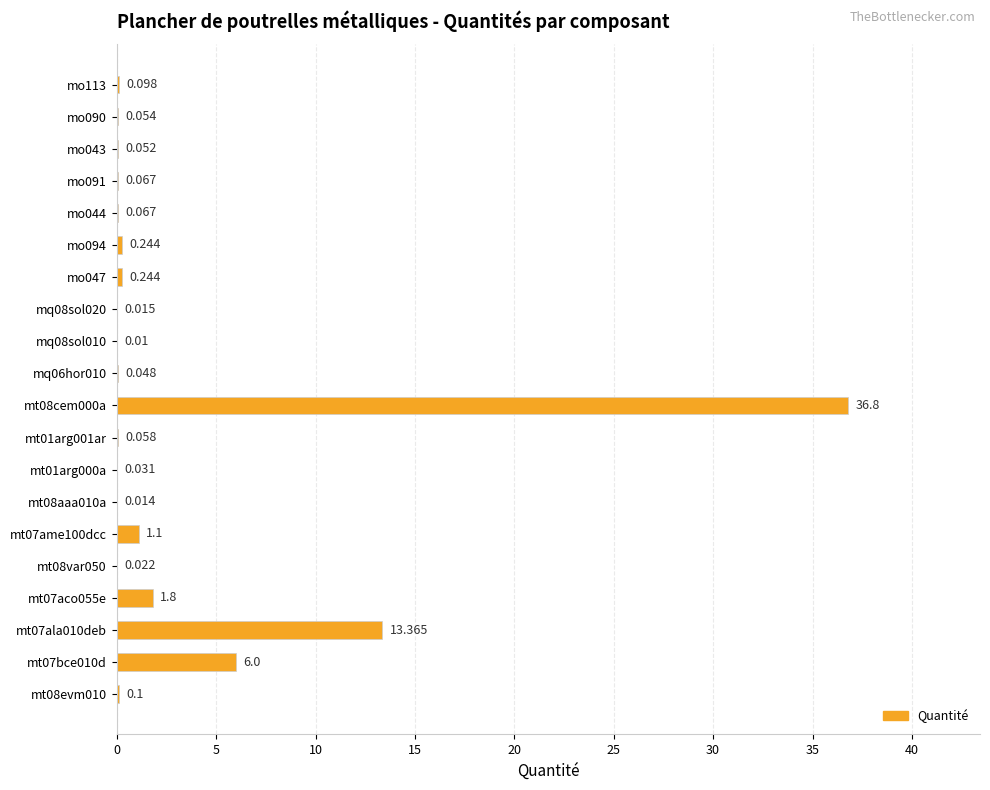

What is the maximum value shown in the chart?

36.8